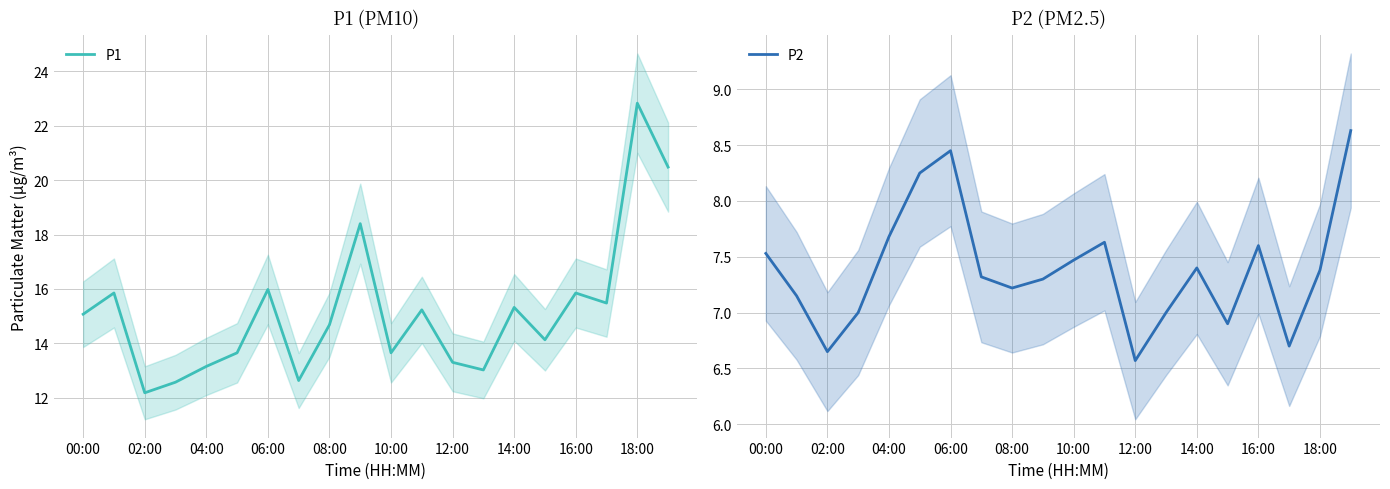

Does the chart have visible grid lines?

Yes